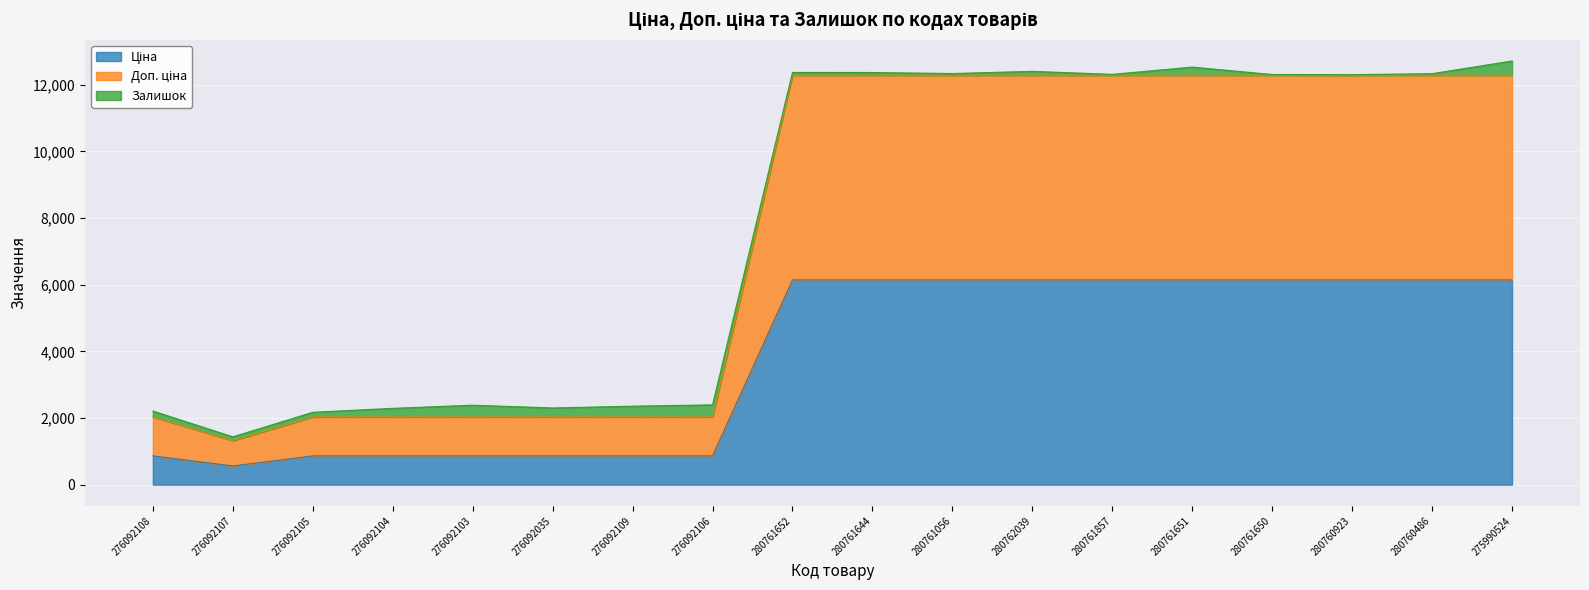

True or false: Доп. ціна and Ціна intersect in this chart.

False